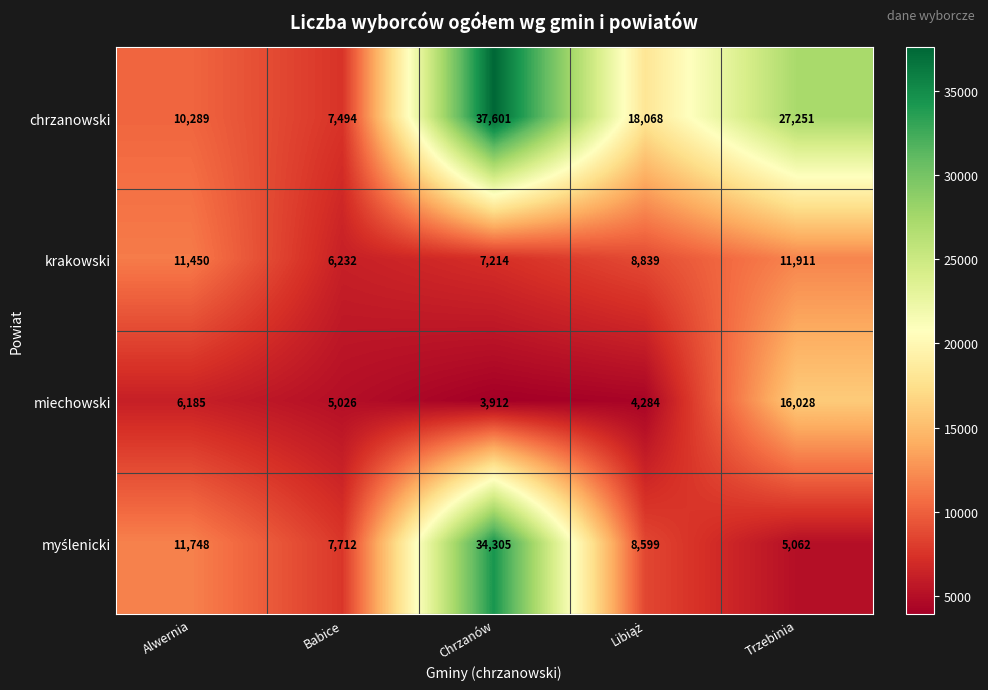

At how many categories does at least one series exceed 36307?

1